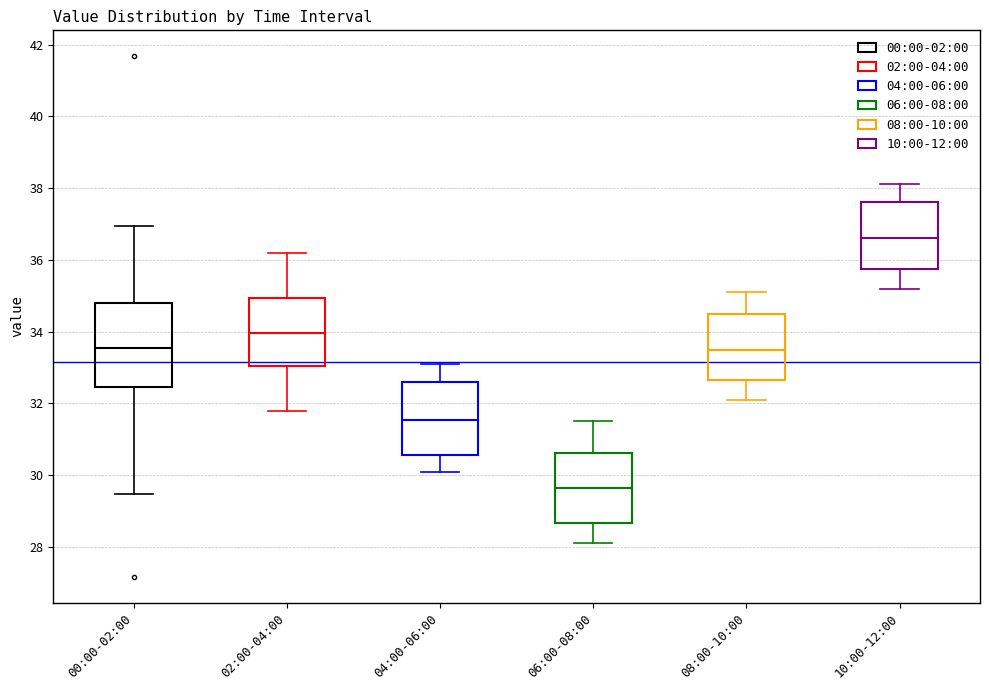

Which box has the highest median line?

10:00-12:00